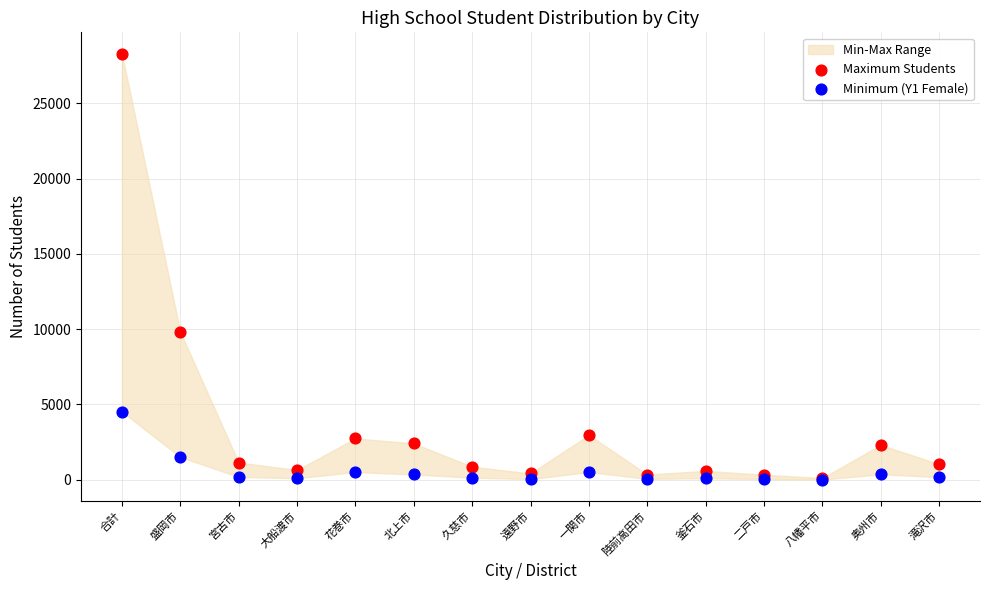

In the Maximum Students series, what Y value is closest to 14210?

9825